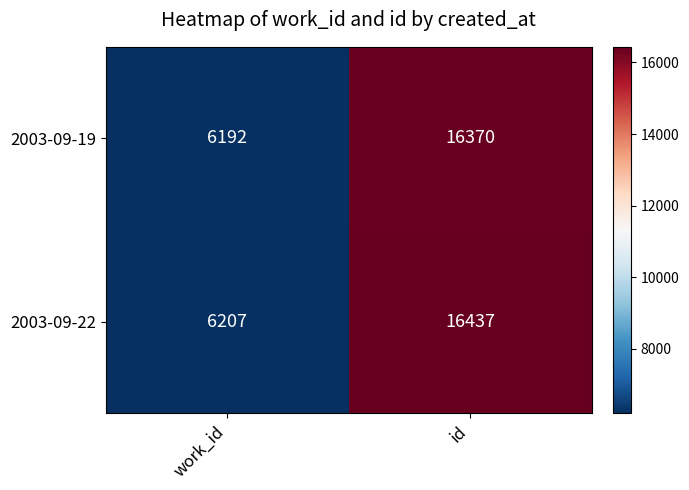

At which label does 2003-09-22 reach its minimum?

work_id